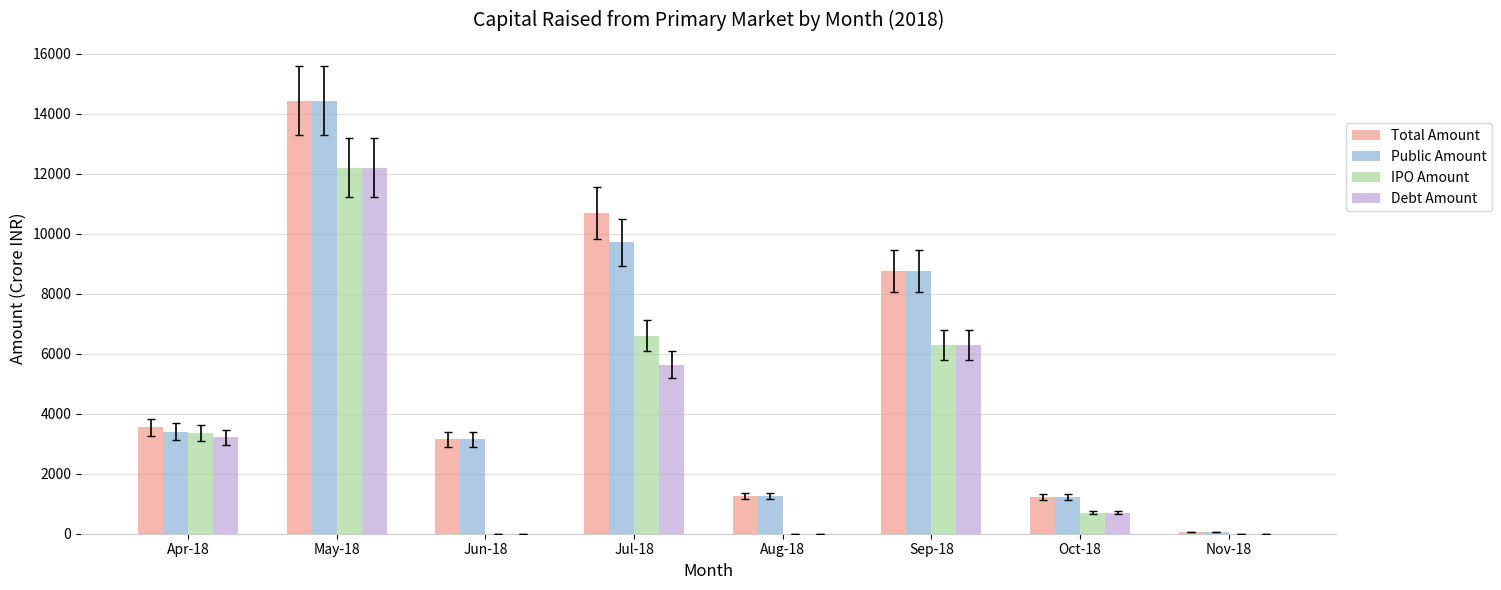

At which category is the sum across all series the highest?

May-18